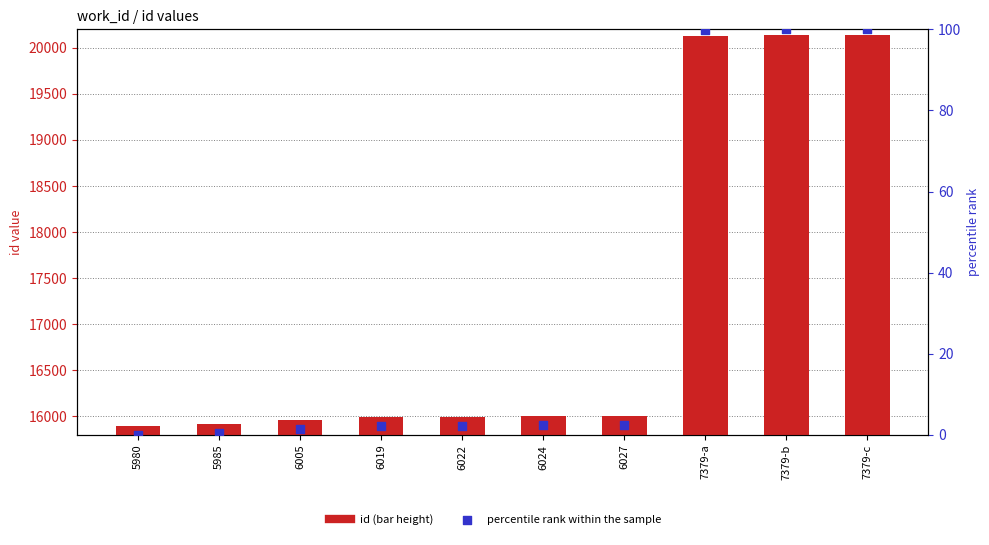

Which series reaches the maximum Y coordinate?

id